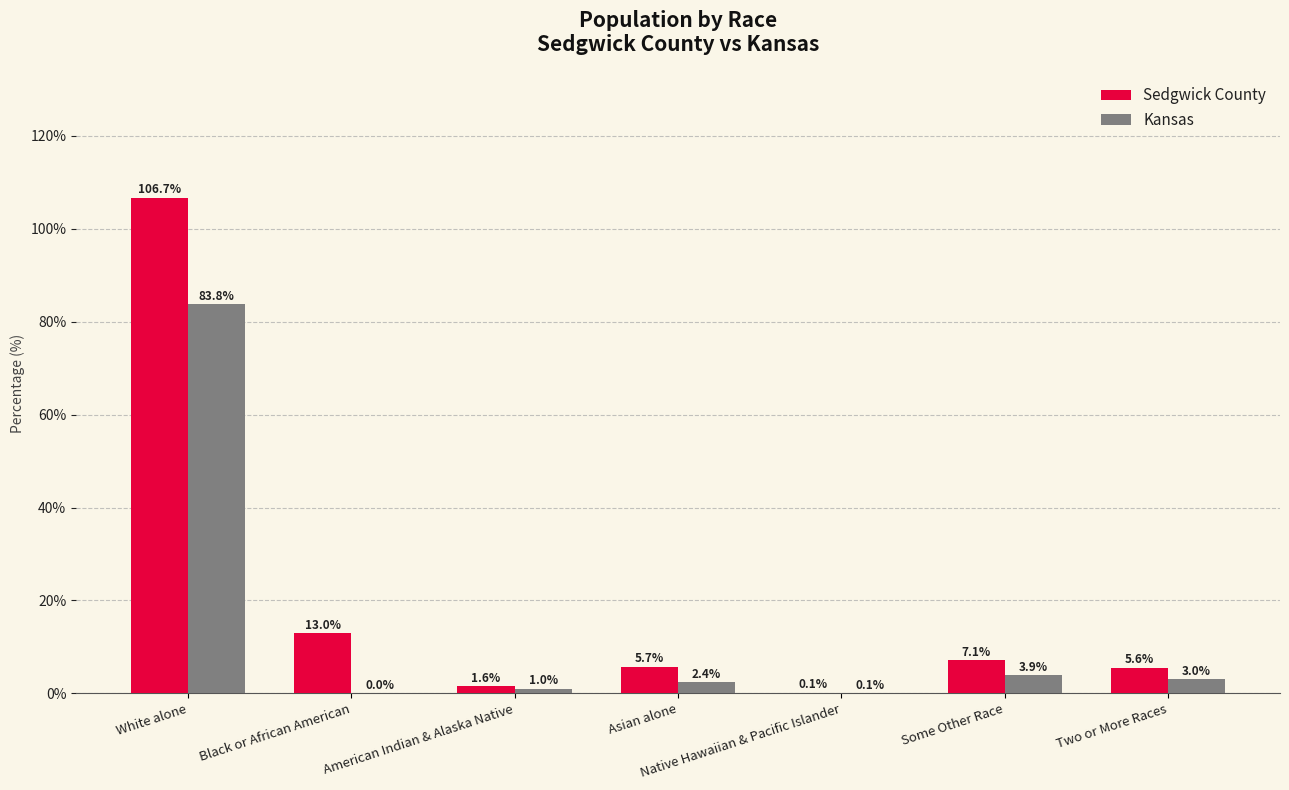

Which series changed the most between Black or African American and Asian alone?

Sedgwick County